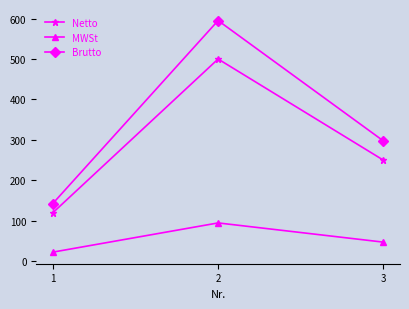

Which series changed the most between 2 and 3?

Brutto